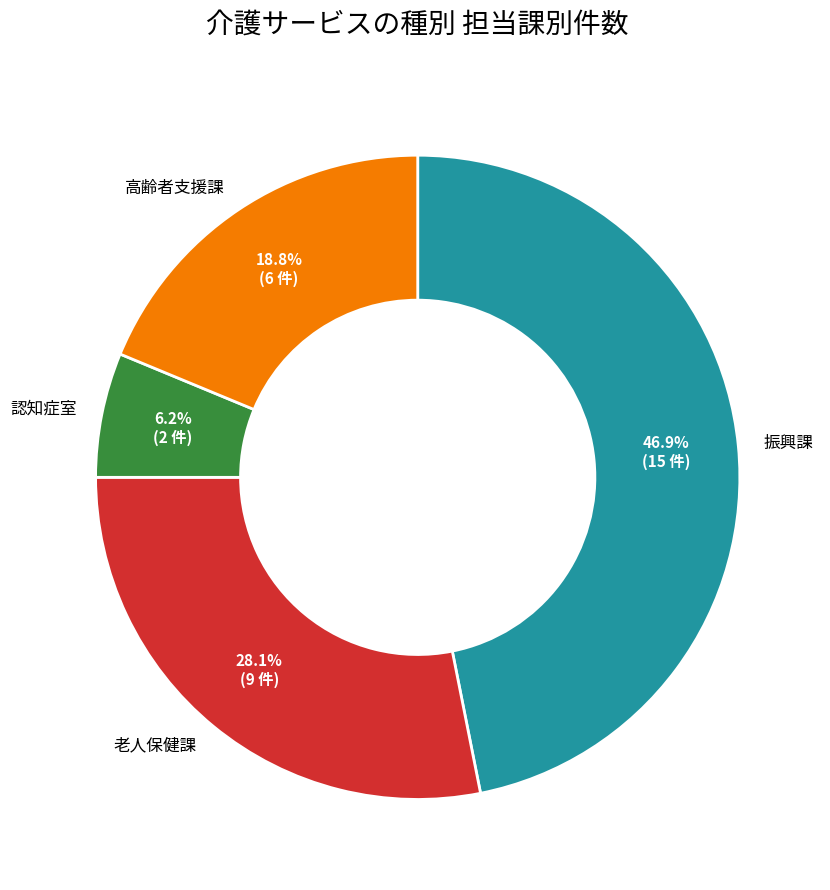

Does any single category account for the majority?

No